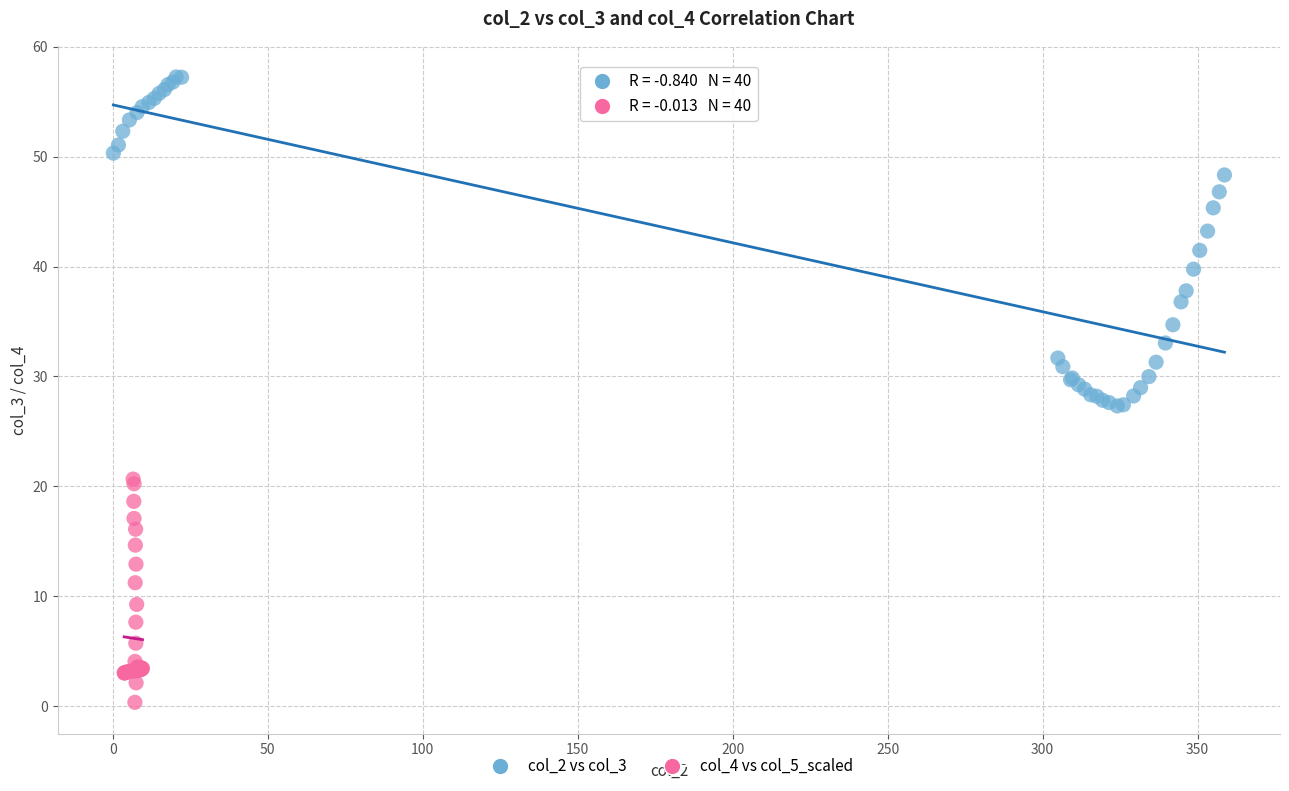

Which series has the widest spread of Y values?

col_2 vs col_3